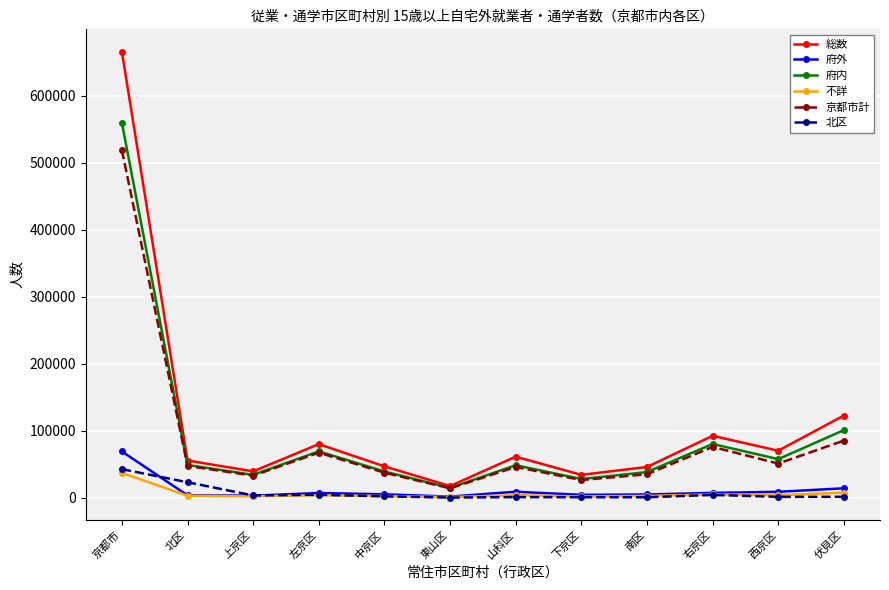

What is the maximum value shown in the chart?

666253